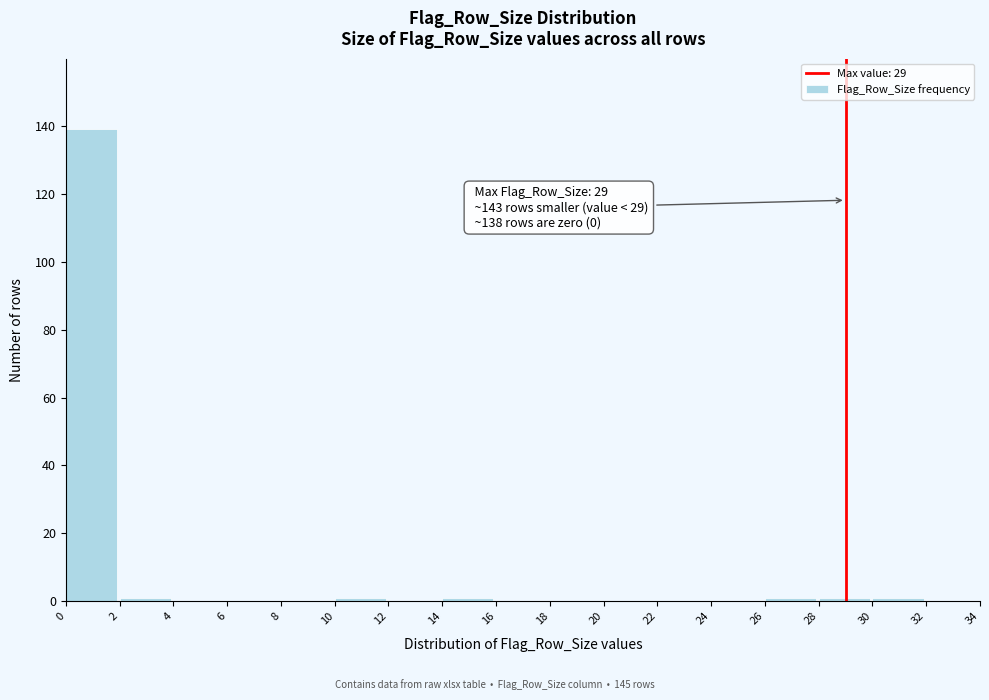

Over which range of the x-axis is the bar tallest?

0 to 2